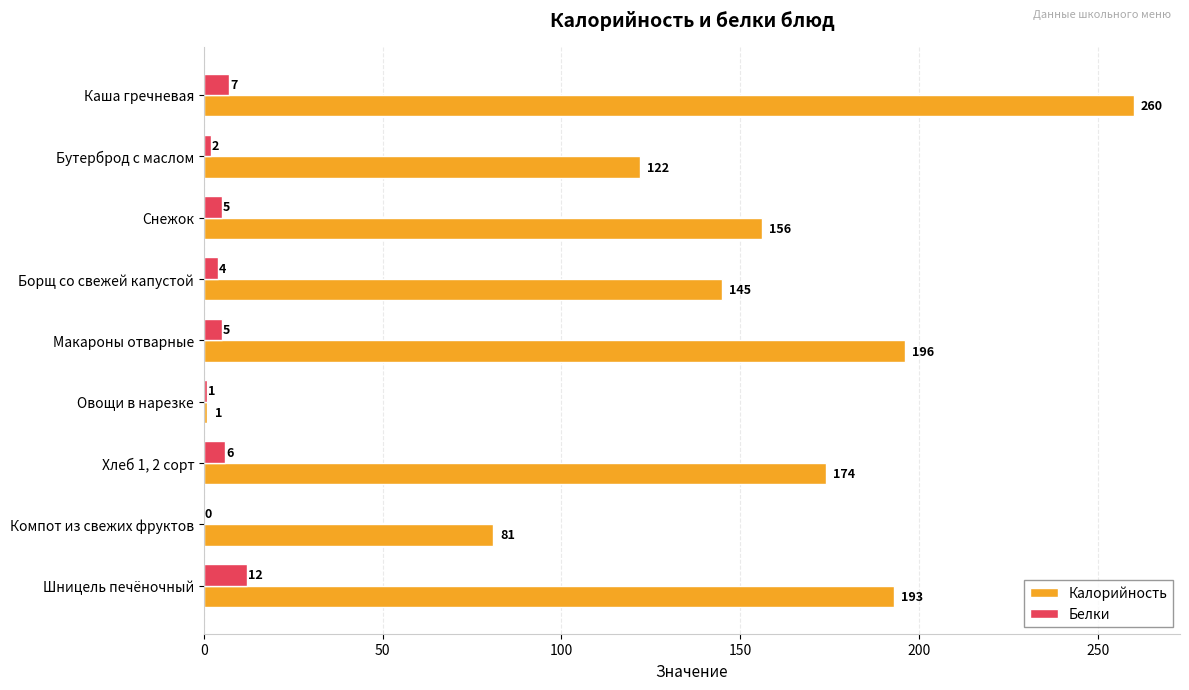

What is the greatest value displayed?

260